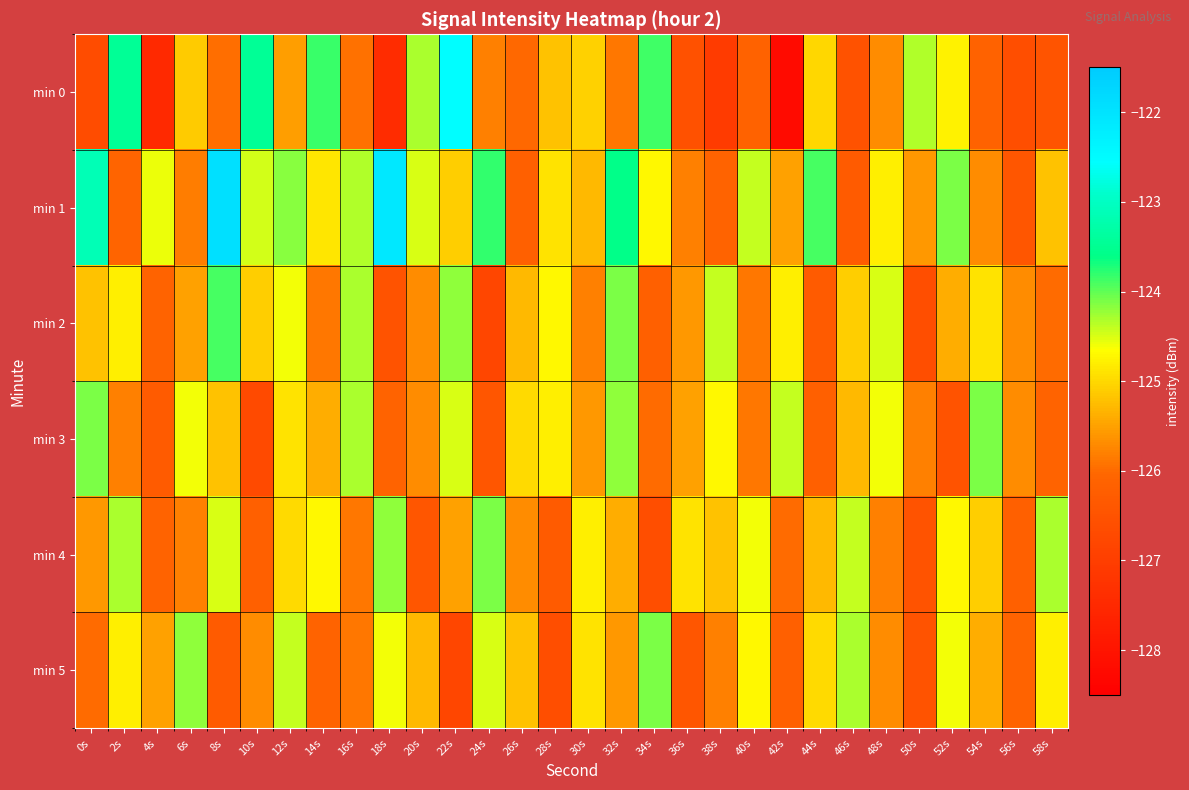

What is the minimum value shown in the chart?

-128.2